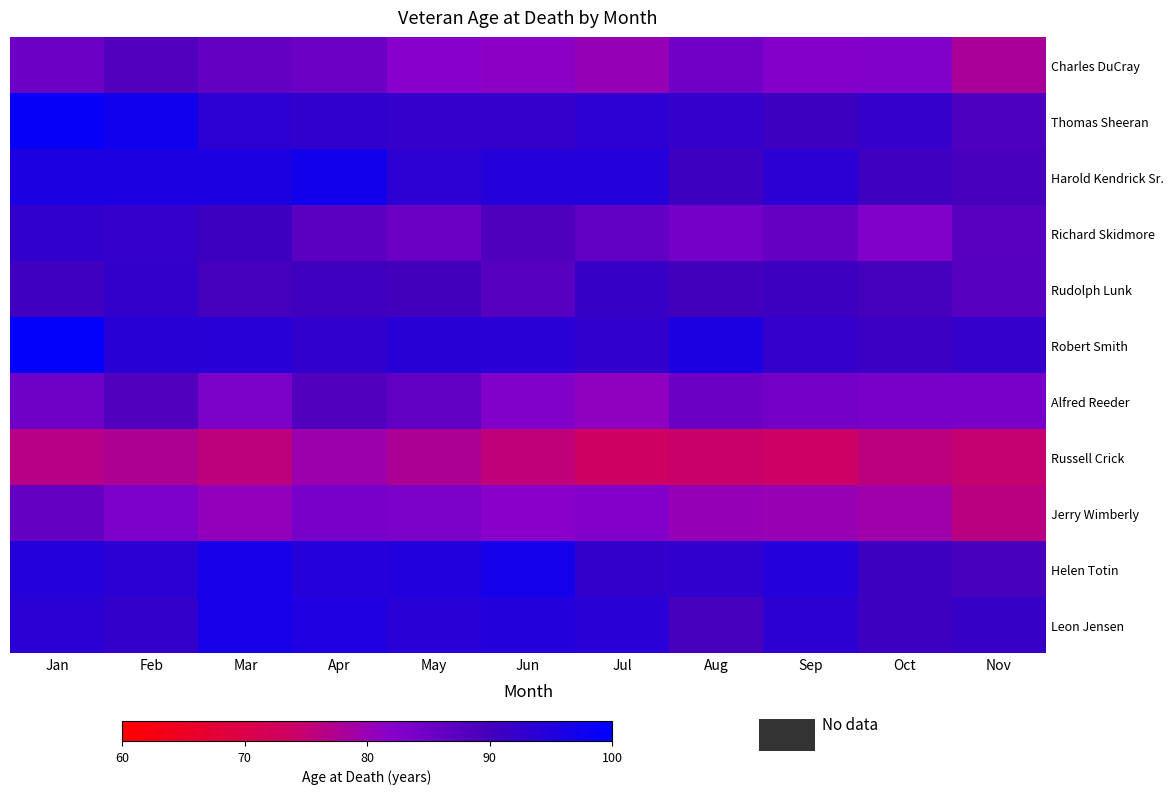

What is the minimum value shown in the chart?

73.4